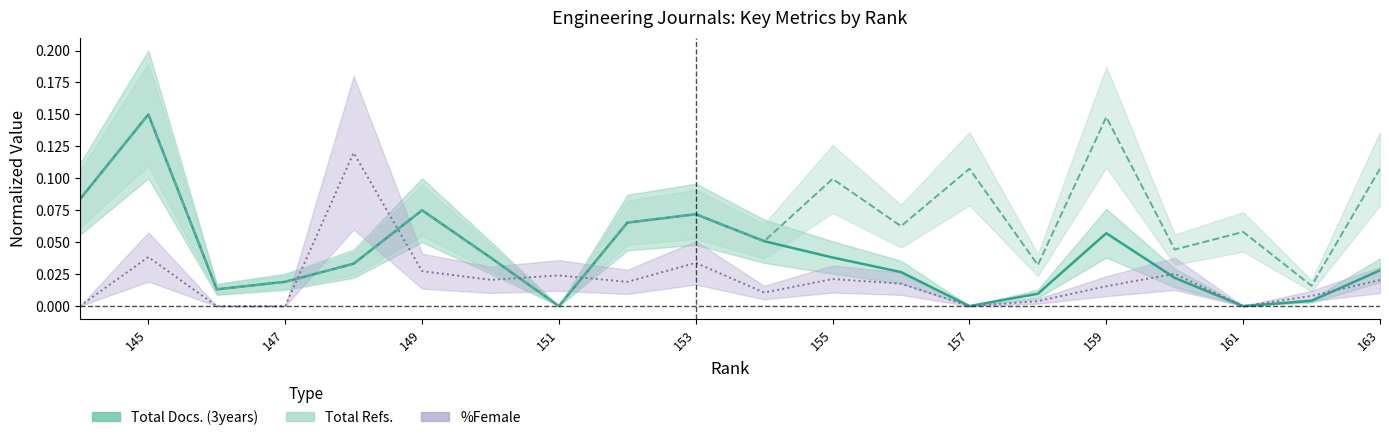

What is the difference between the maximum and minimum values in the Total Docs. (3years) series?

0.1